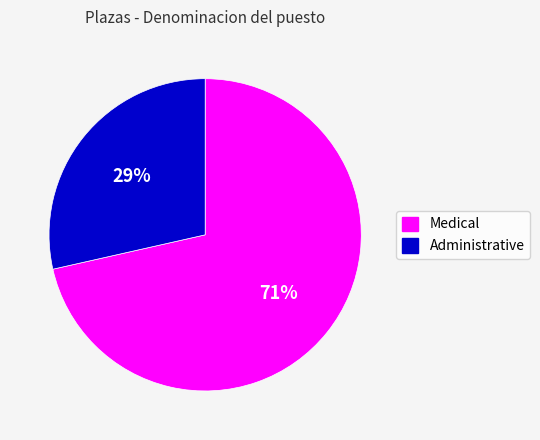

Which slice represents more than half of the pie?

Medical